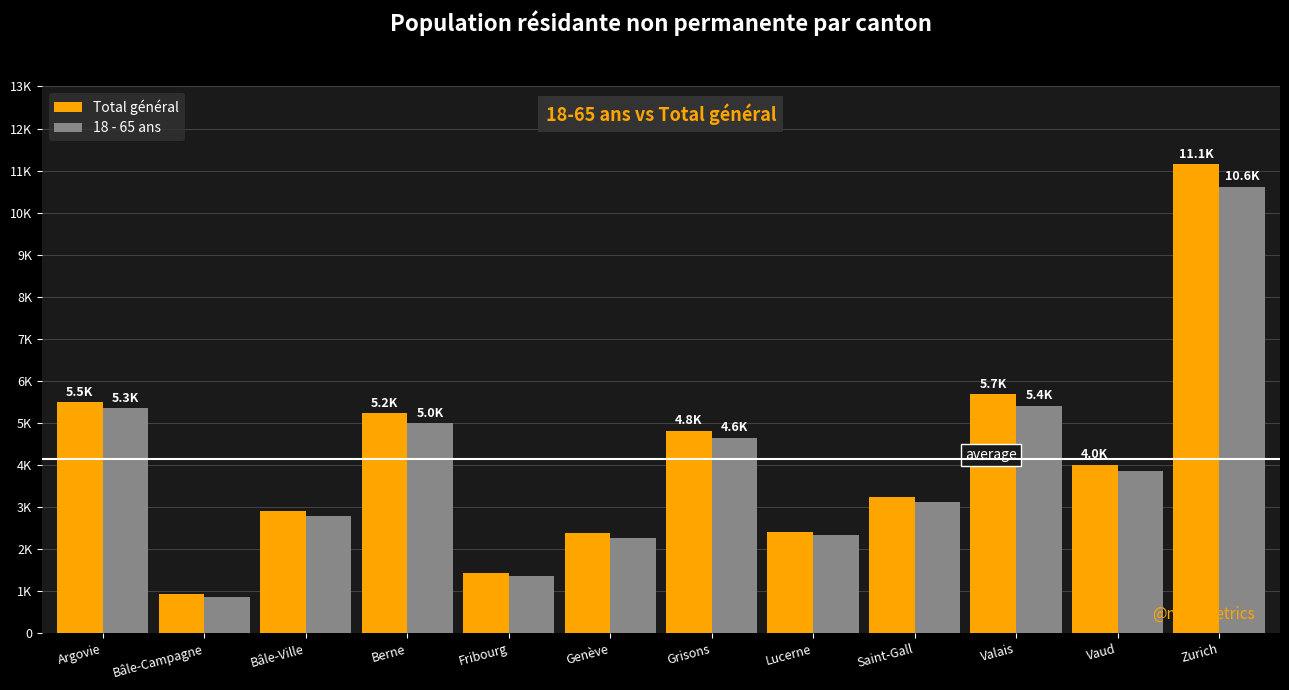

At which category does the chart reach its peak across all series?

Zurich